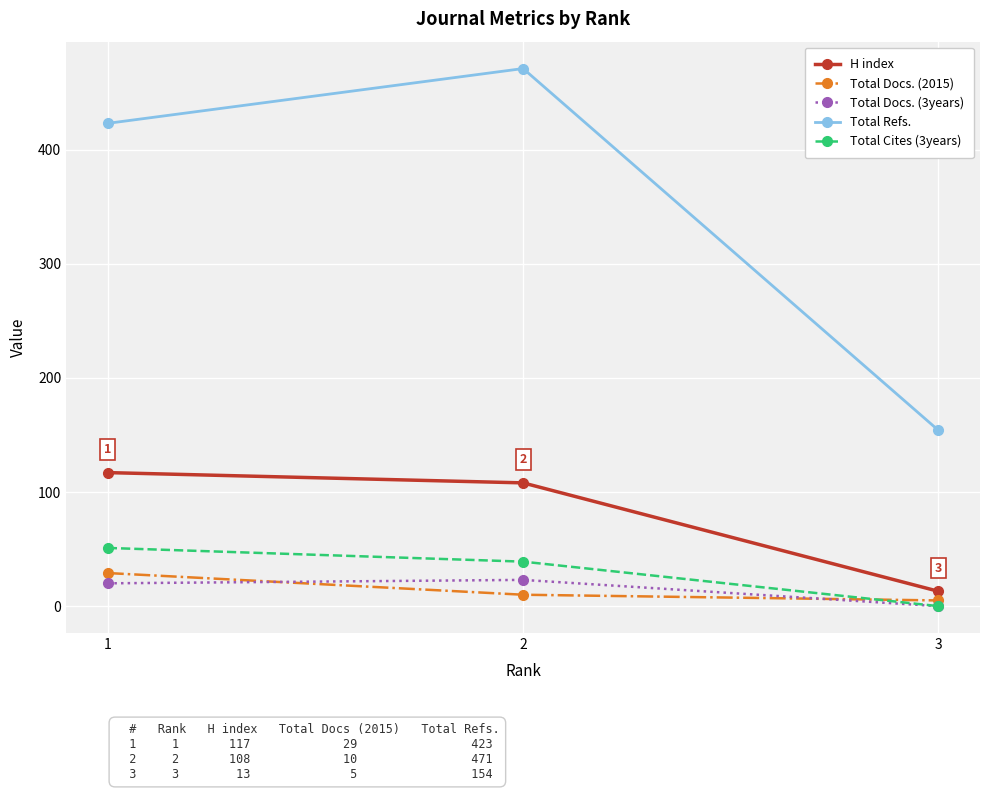

Does the chart have visible grid lines?

Yes